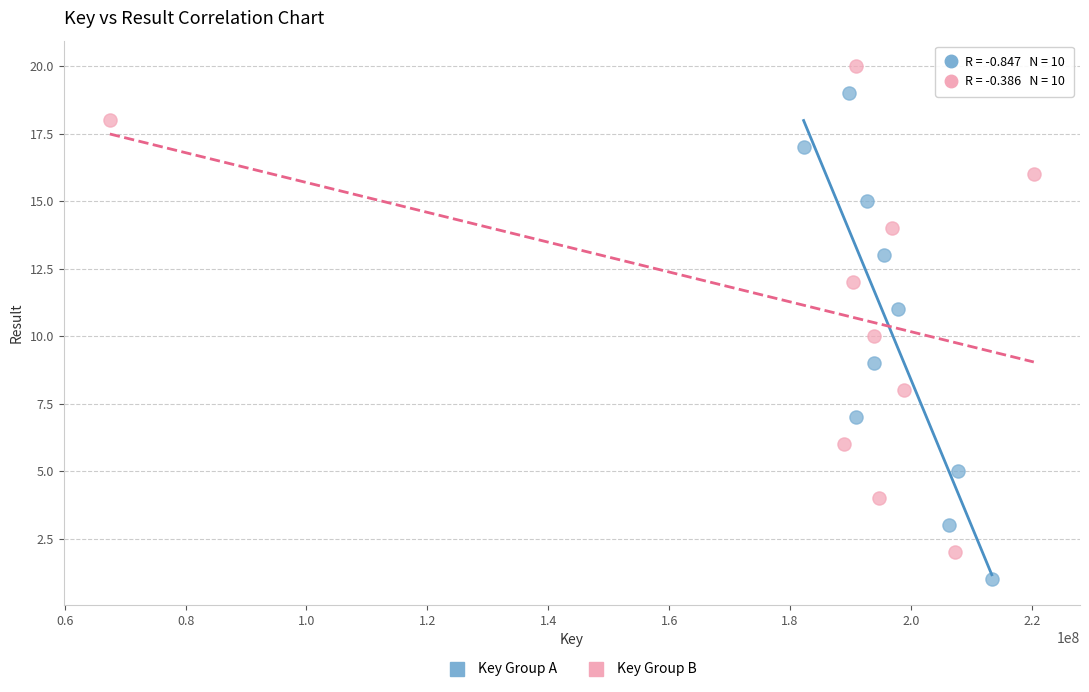

Which series reaches the minimum Y coordinate?

Key Group A